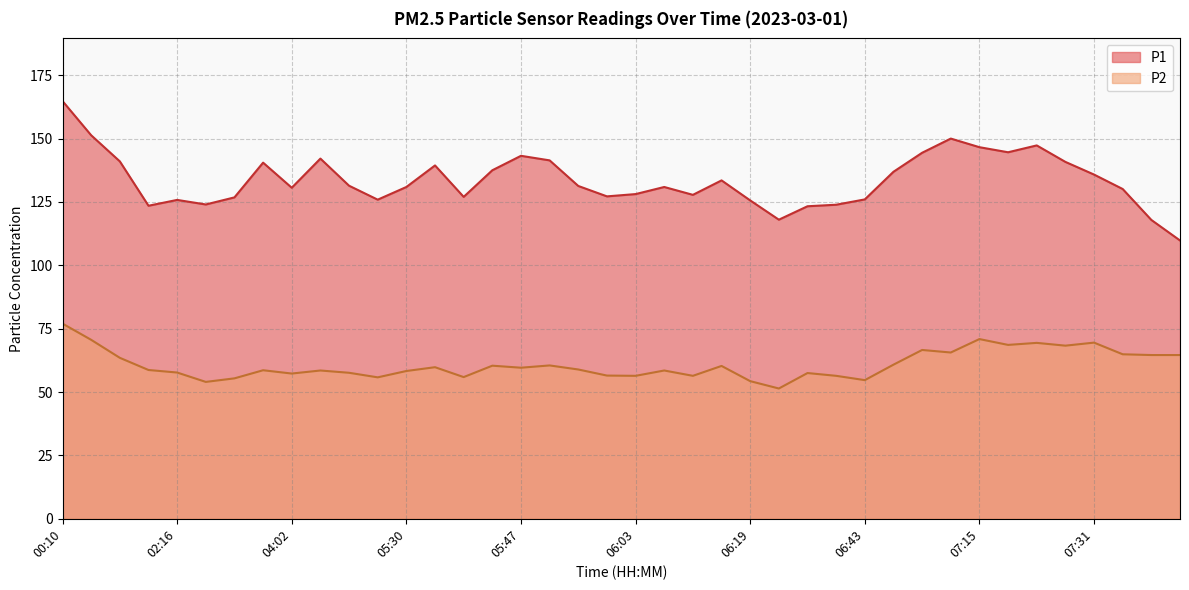

What is the smallest value displayed?

51.4